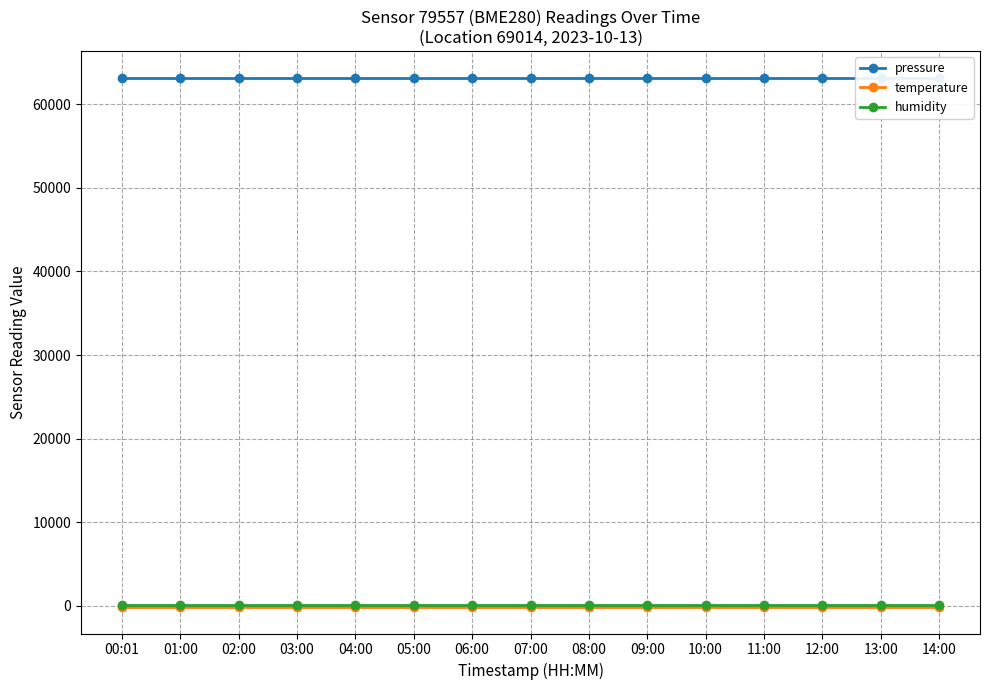

What is the average value of the humidity series?

100.0